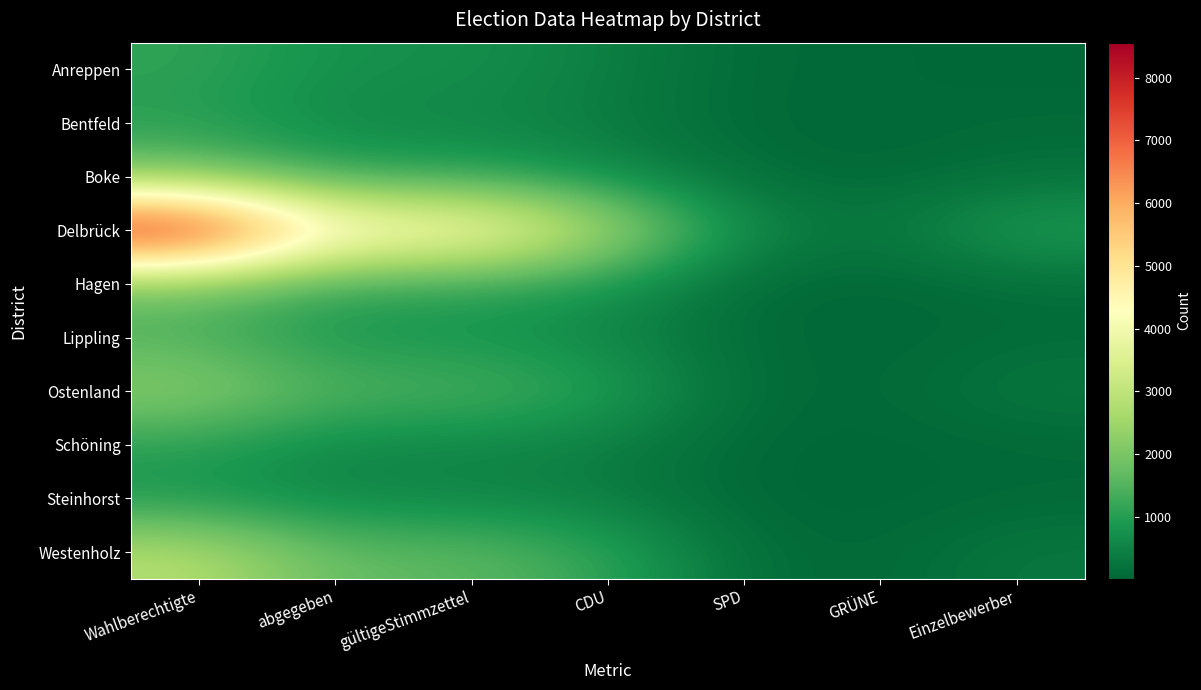

At how many categories does at least one series exceed 8546?

1